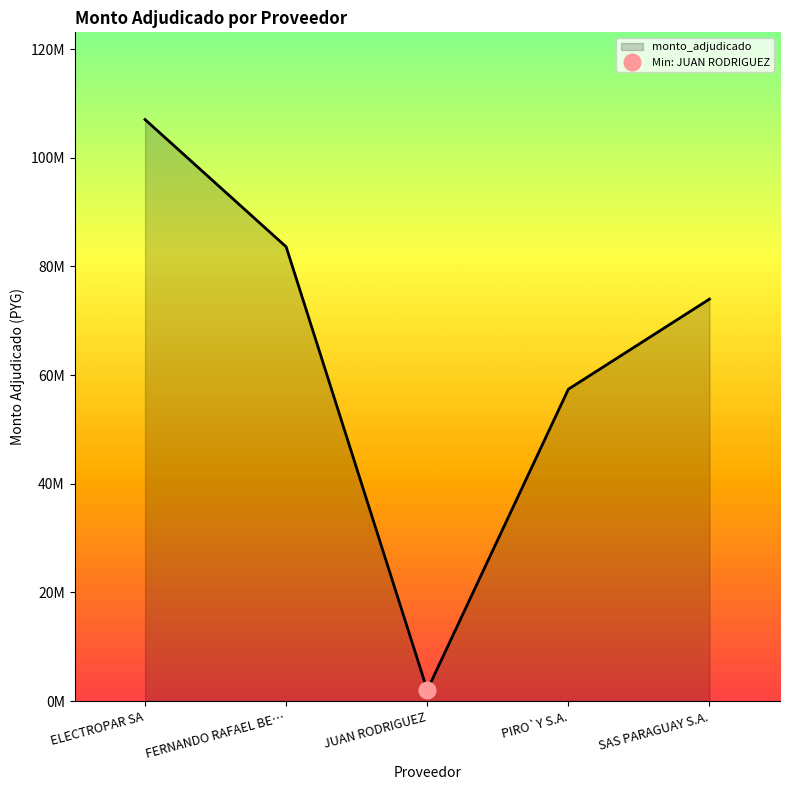

Which category has the highest value across all series?

ELECTROPAR SA